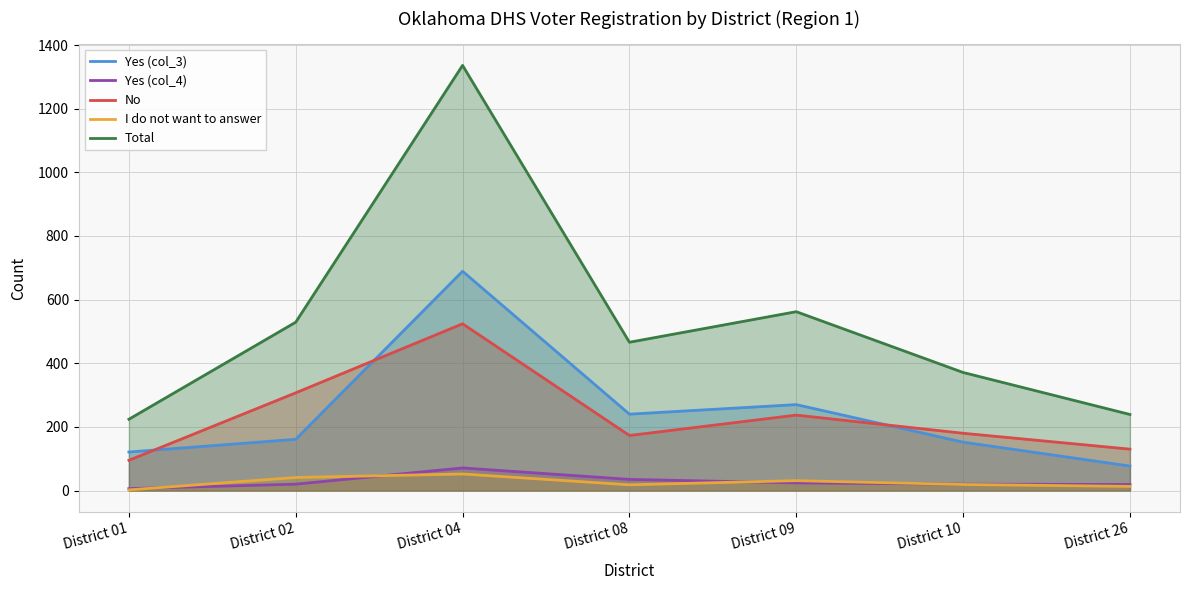

How many data points in Yes (col_4) are above 20?

3